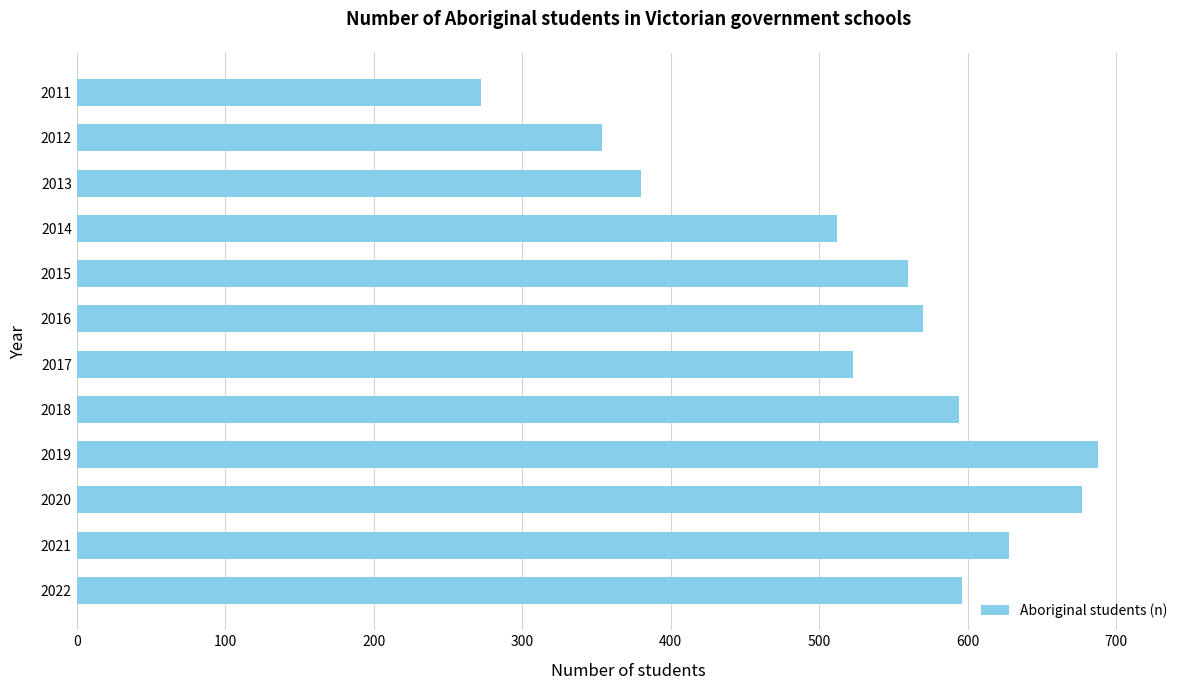

What is the change in value from 2017 to 2020?

+154